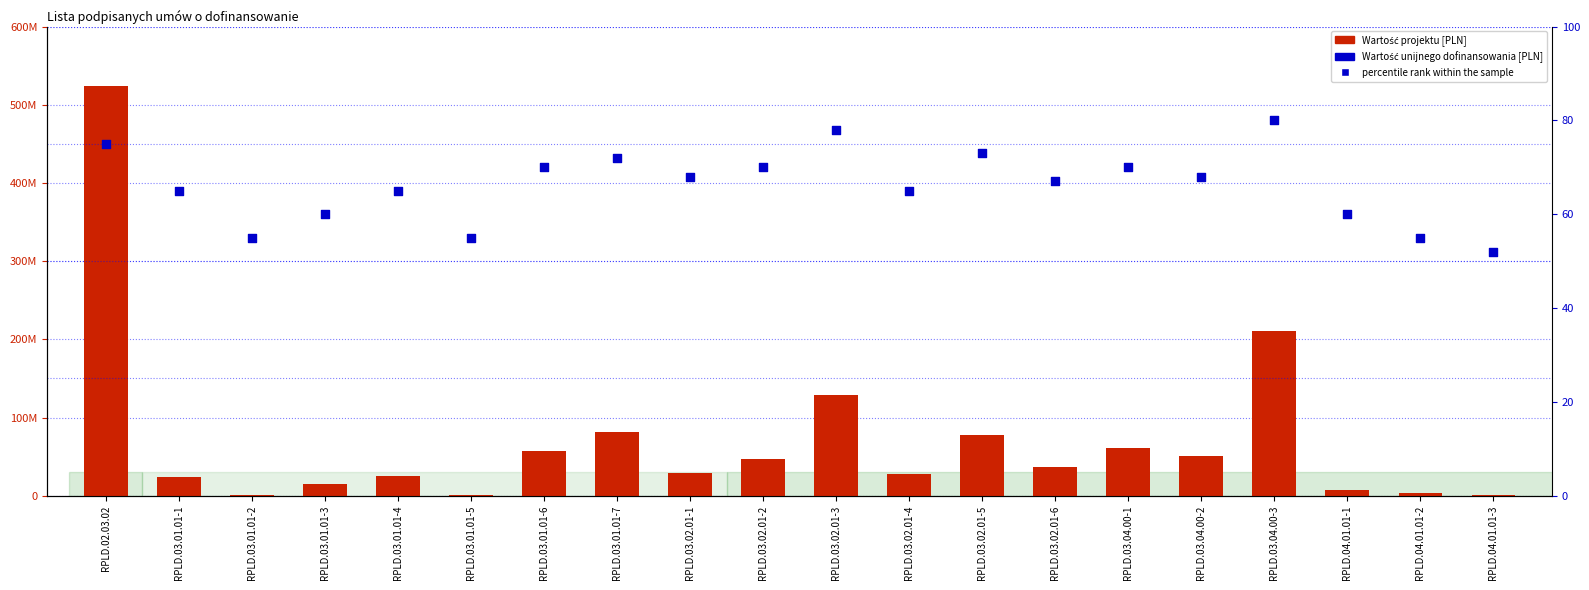

Which series reaches the minimum Y coordinate?

percentile rank within the sample